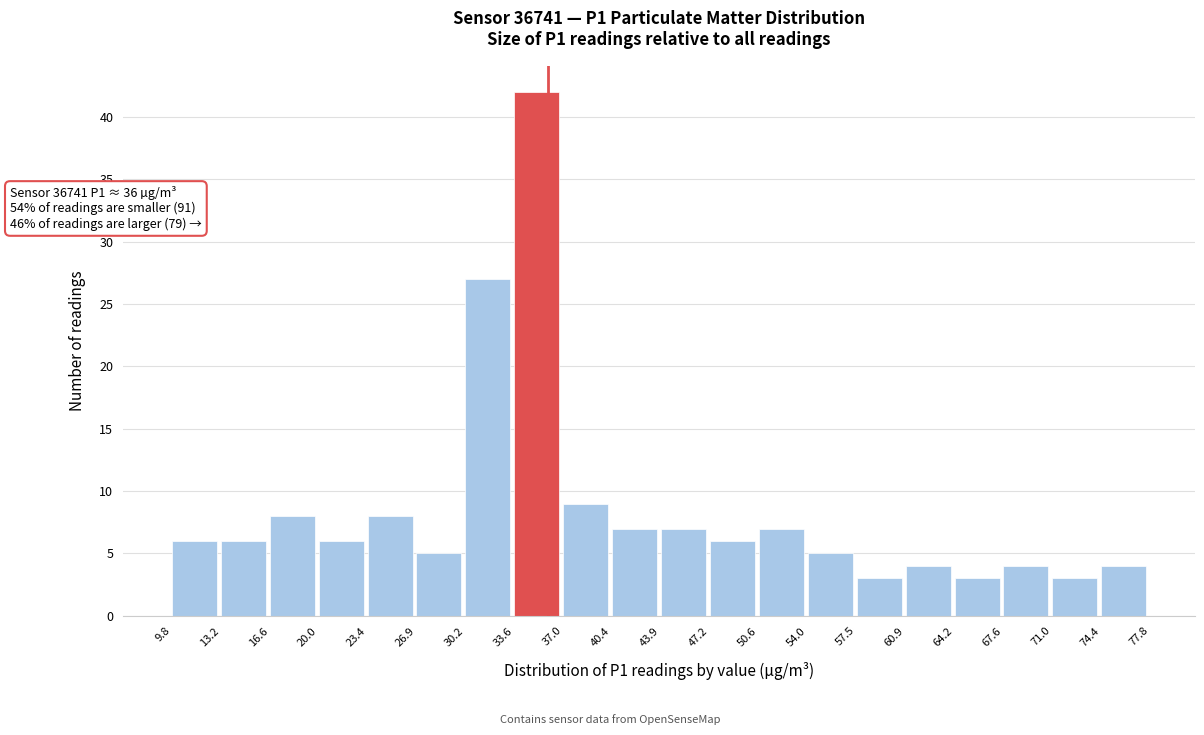

Which range on the x-axis has the tallest bar?

33.6 to 37.0